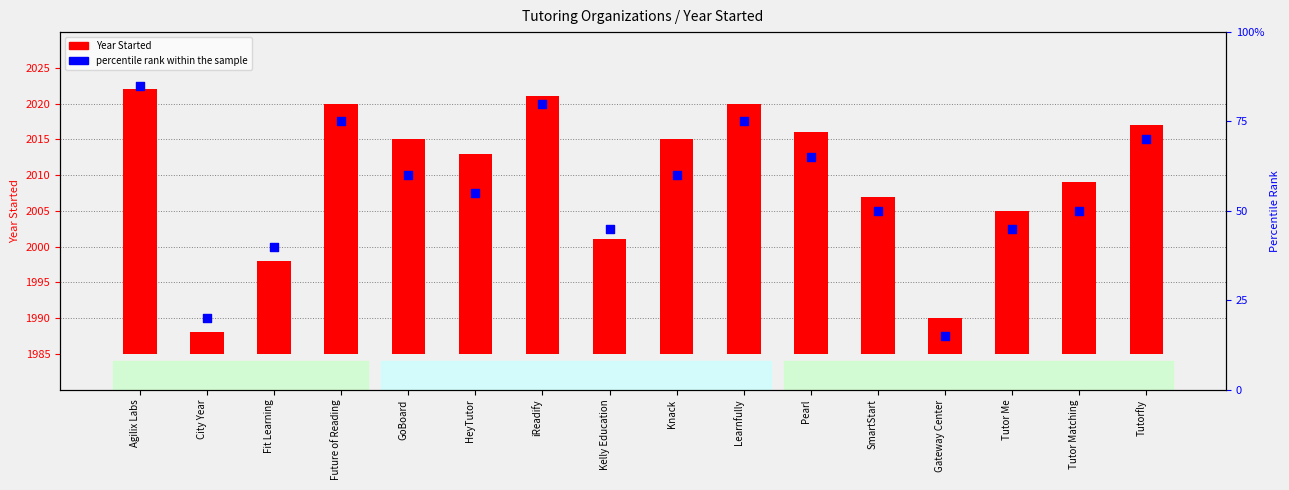

What are all the series names shown in the legend?

Year Started, percentile rank within the sample